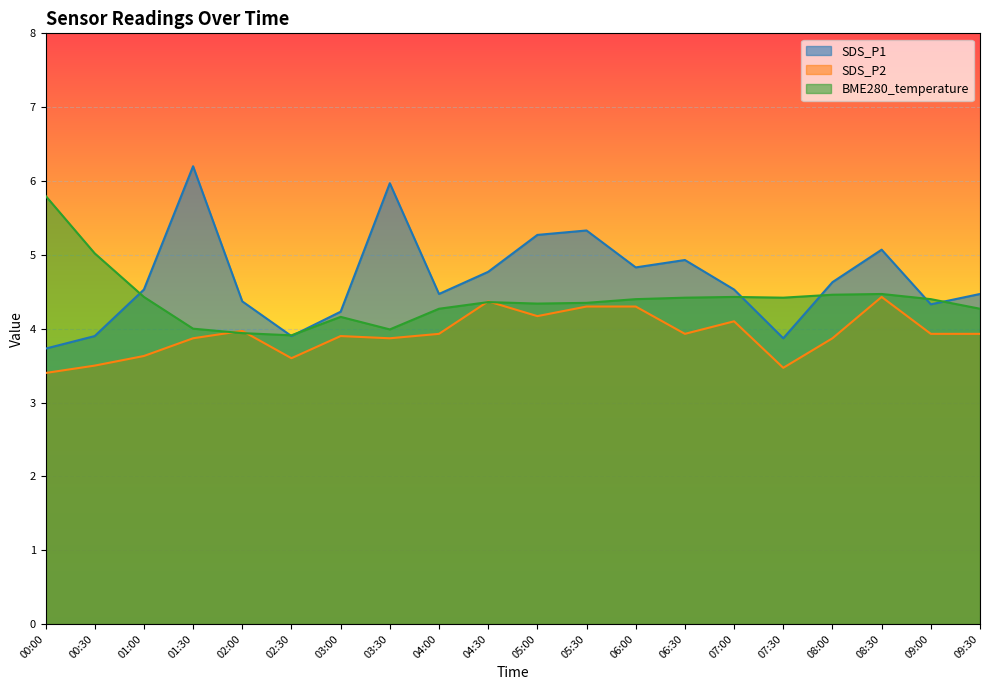

Which category has the highest value in the SDS_P1 series?

01:30